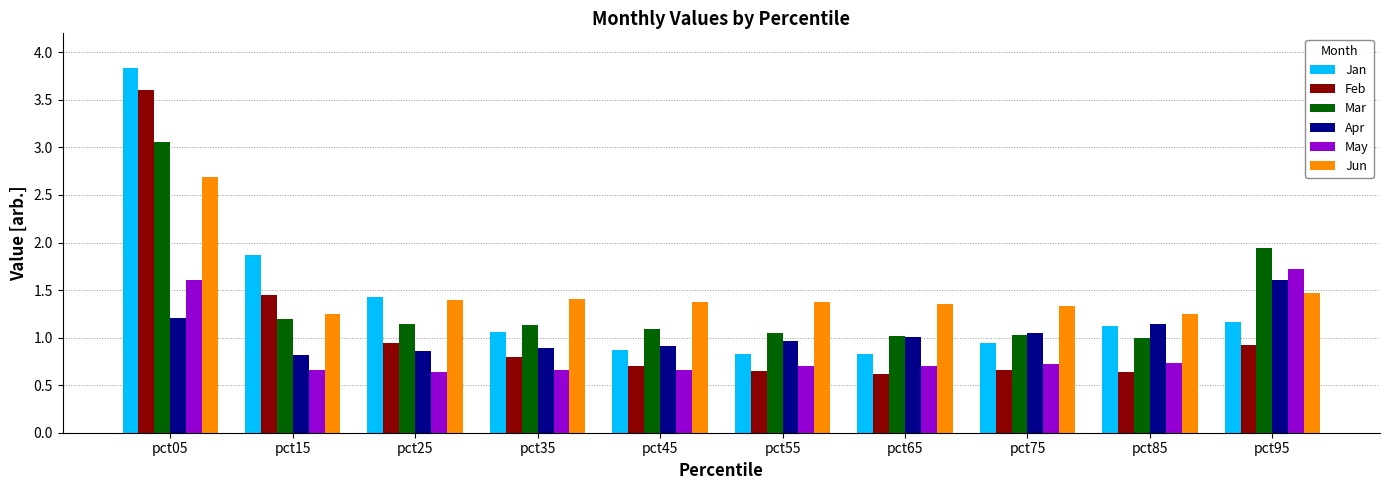

Which series has the largest range (max minus min)?

Jan